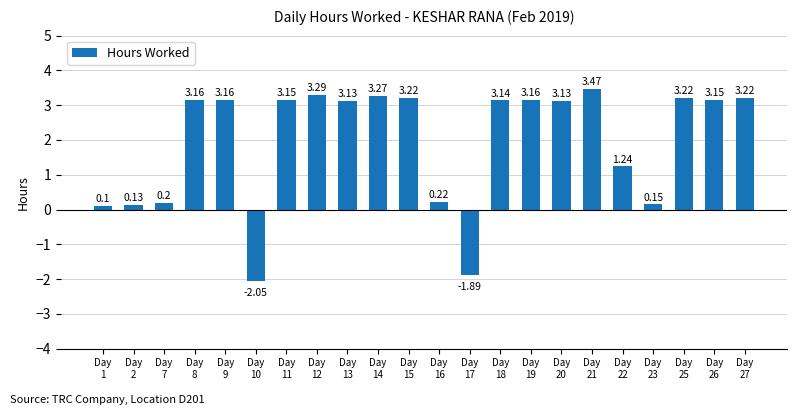

Which has a higher value, Day
9 or Day
2?

Day
9